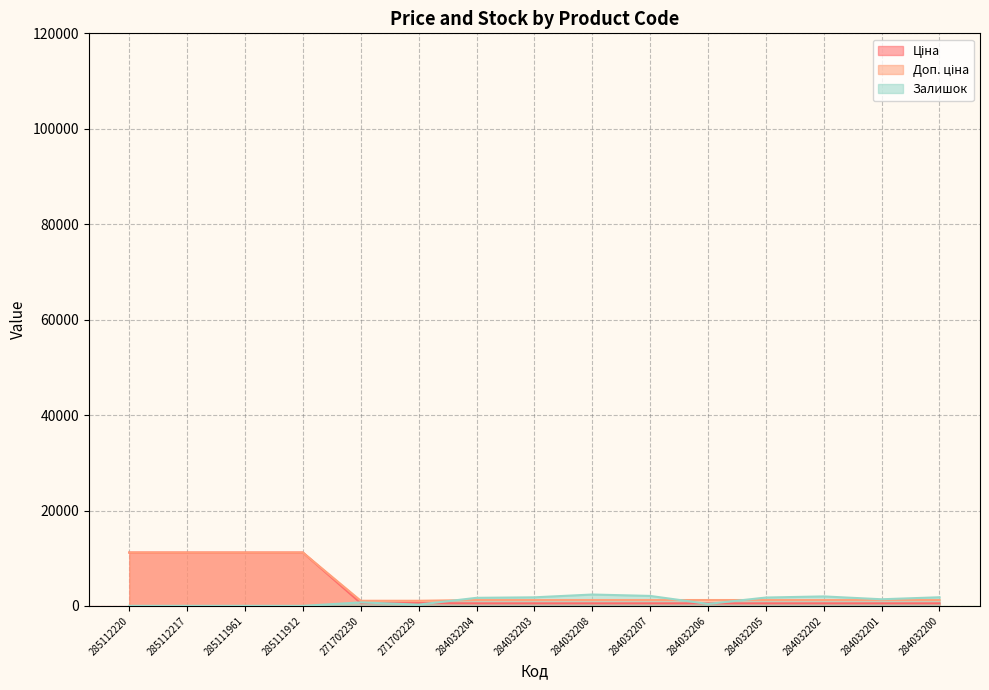

Is the value of Залишок at 271702230 greater than the value of Доп. ціна at 284032205?

No